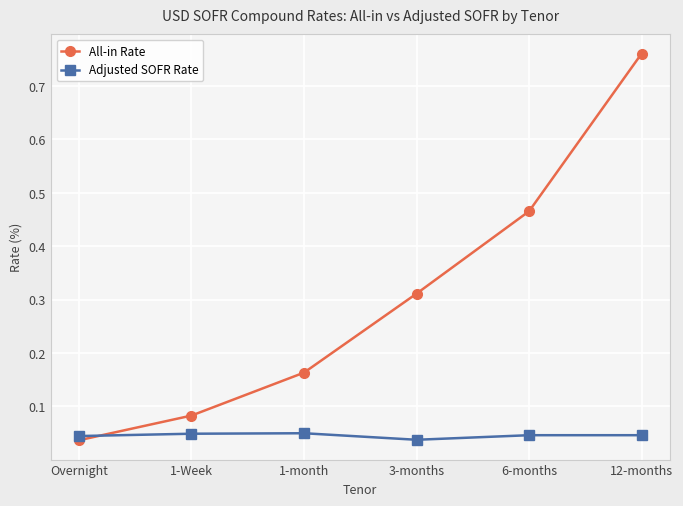

True or false: Adjusted SOFR Rate has more than 0 points higher than both neighbors.

True